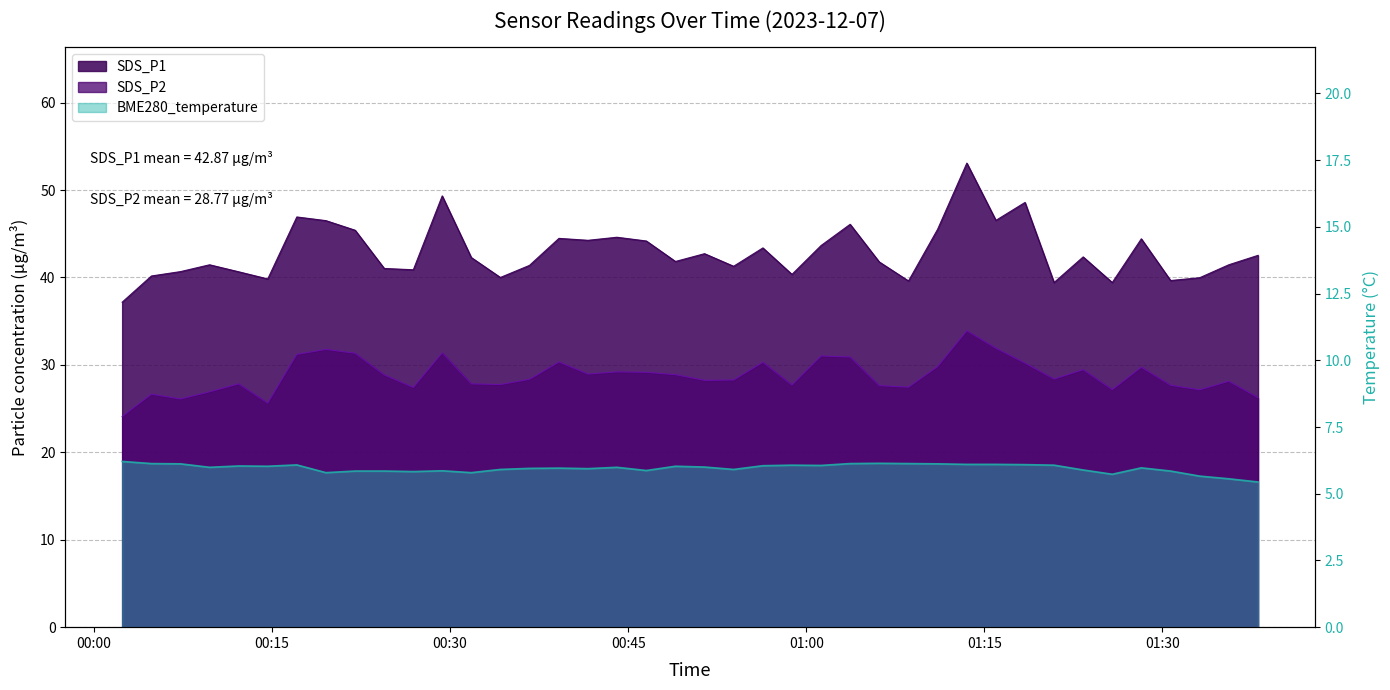

Rank the series at 2023/12/07 00:58:48 from lowest to highest value.

BME280_temperature, SDS_P2, SDS_P1